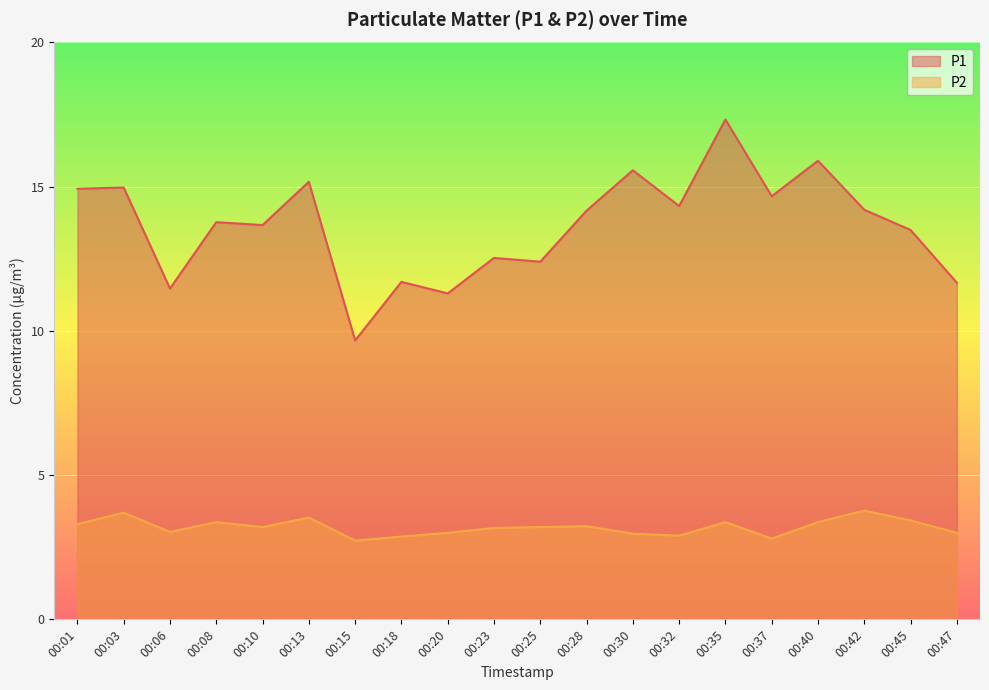

Where is P1 nearest to the value 13?

00:23